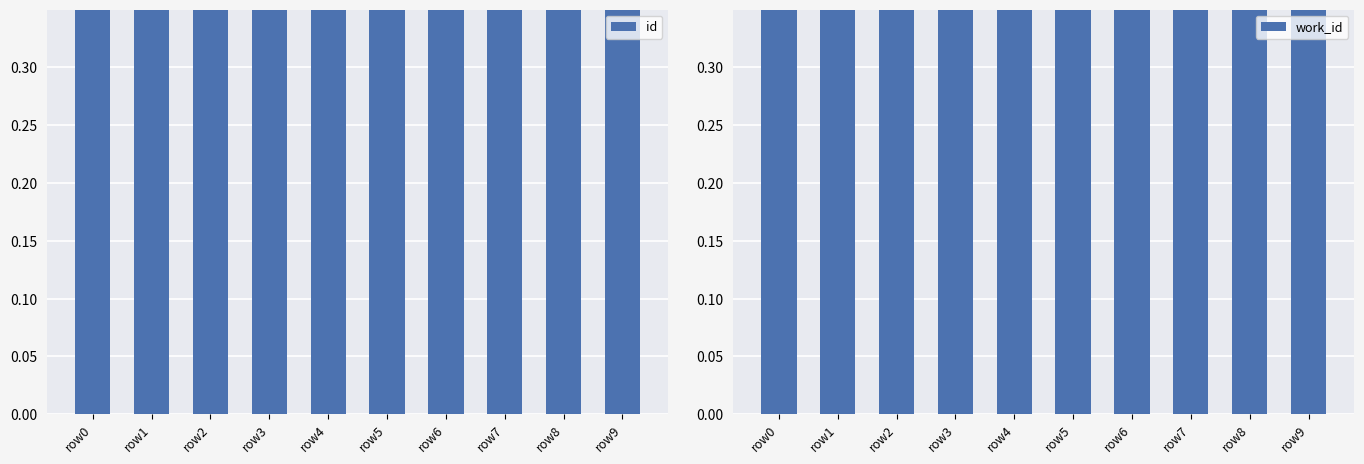

True or false: work_id has a value of 0.7 at row6.

True